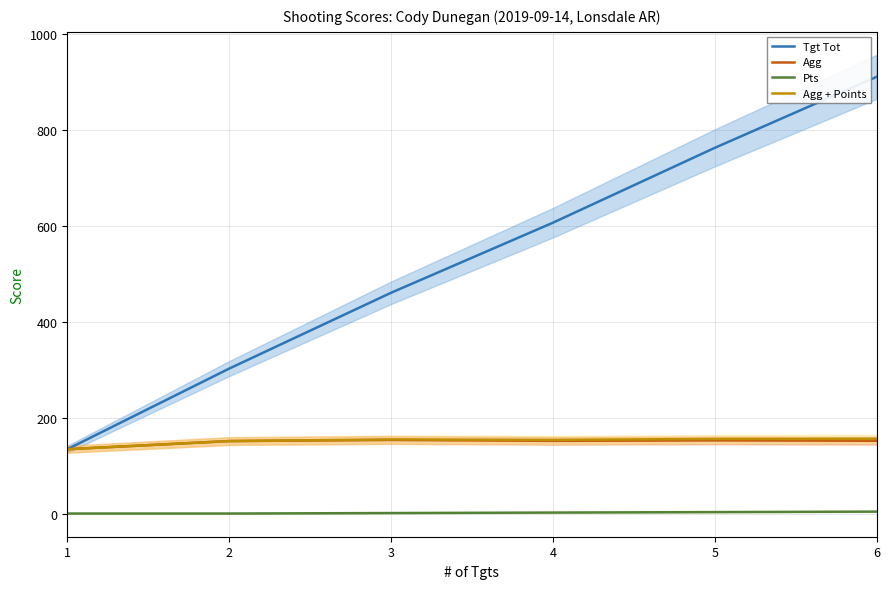

True or false: Tgt Tot and Agg intersect in this chart.

False